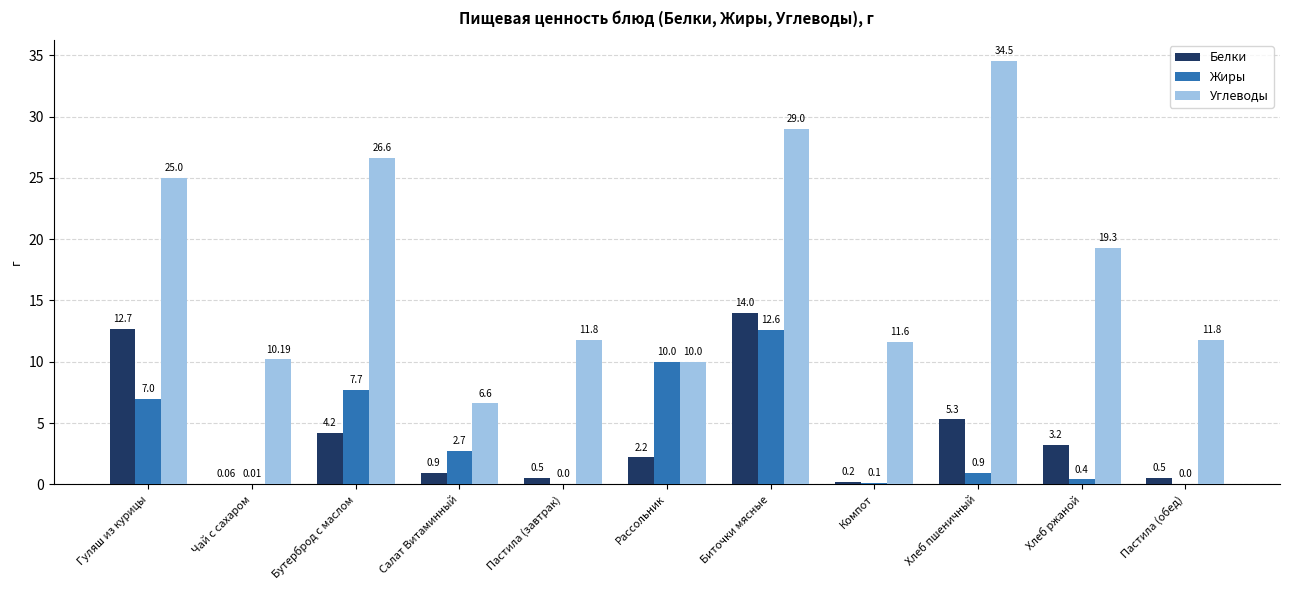

Which series changed the most between Чай с сахаром and Хлеб ржаной?

Углеводы